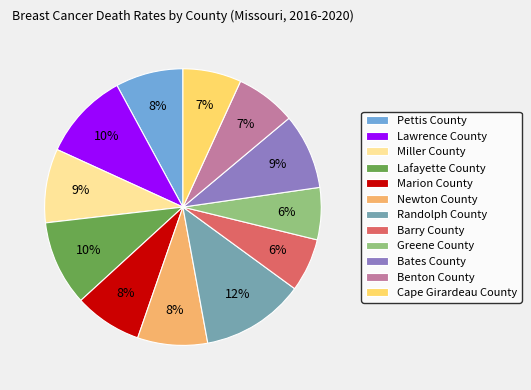

Which has a higher value, Greene County or Lawrence County?

Lawrence County